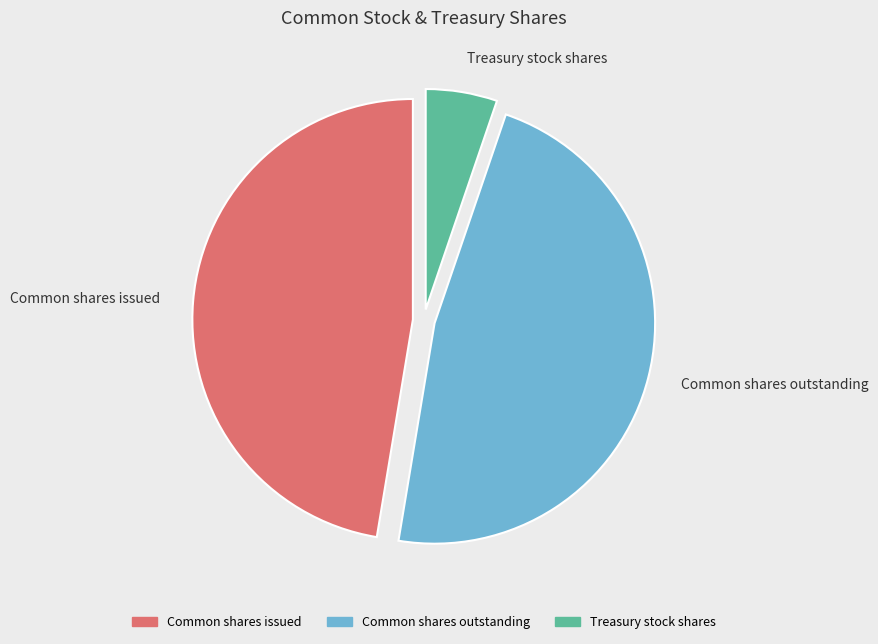

Which slice is the smallest?

Treasury stock shares